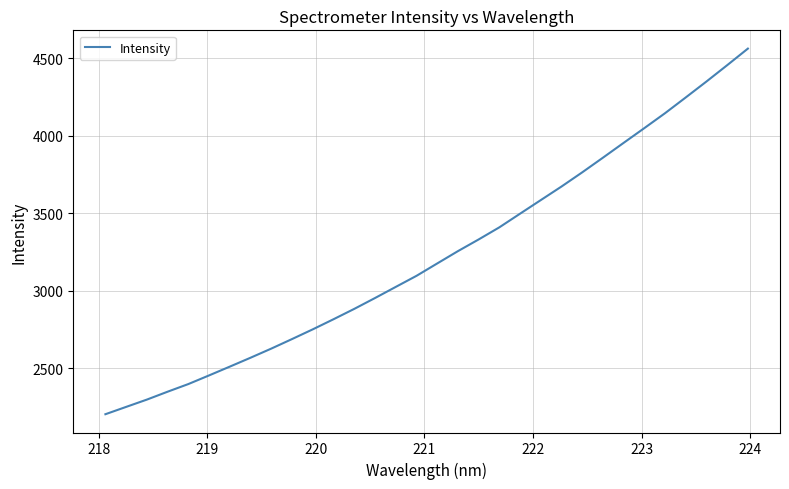

Reading left to right, transcribe all the data shown in this chart.

2205.0	2252.3	2299.4	2350.4	2399.7	2455.5	2512.2	2569.6	2628.4	2689.9	2752.6	2817.7	2884.5	2954.4	3026.1	3097.4	3177.3	3256.7	3332.1	3410.3	3498.4	3586.0	3673.5	3764.9	3859.4	3955.1	4050.2	4146.4	4248.0	4350.7	4455.8	4562.7